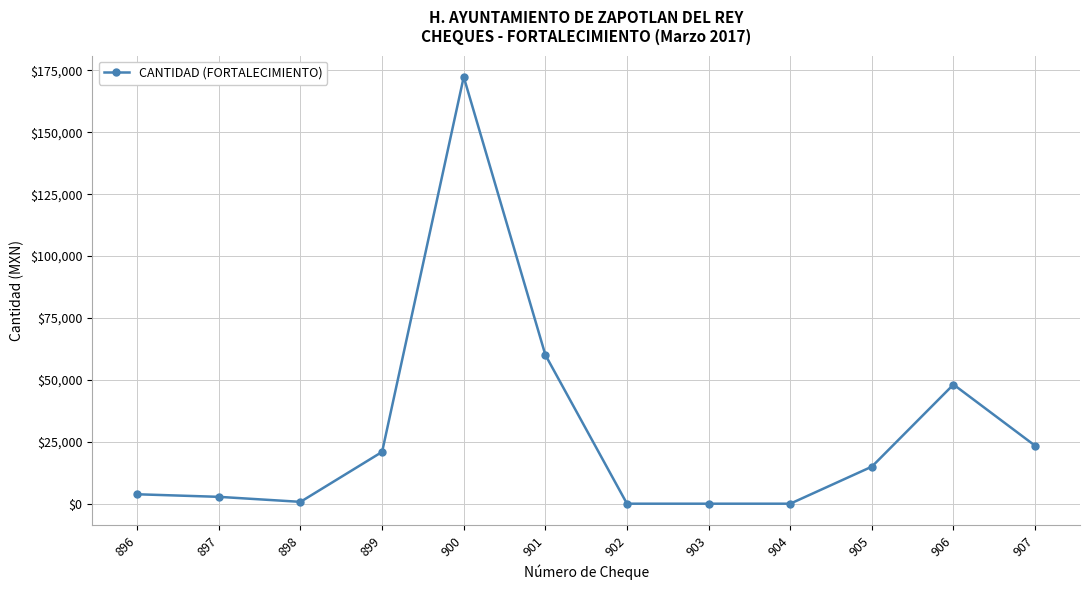

What is the greatest value displayed?

172372.2